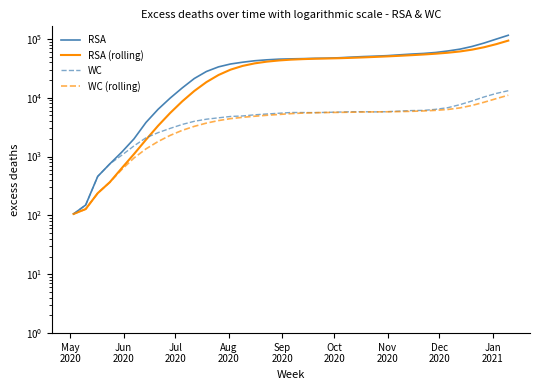

How many series are shown in this chart?

4